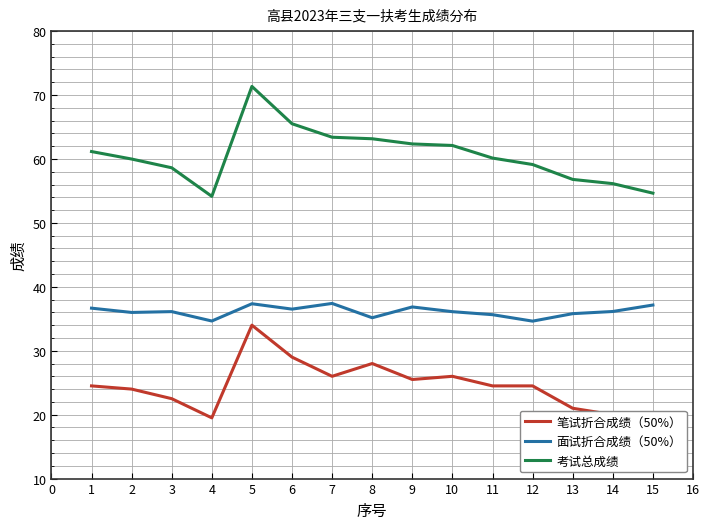

What is the difference between the maximum and minimum values in the 考试总成绩 series?

17.2